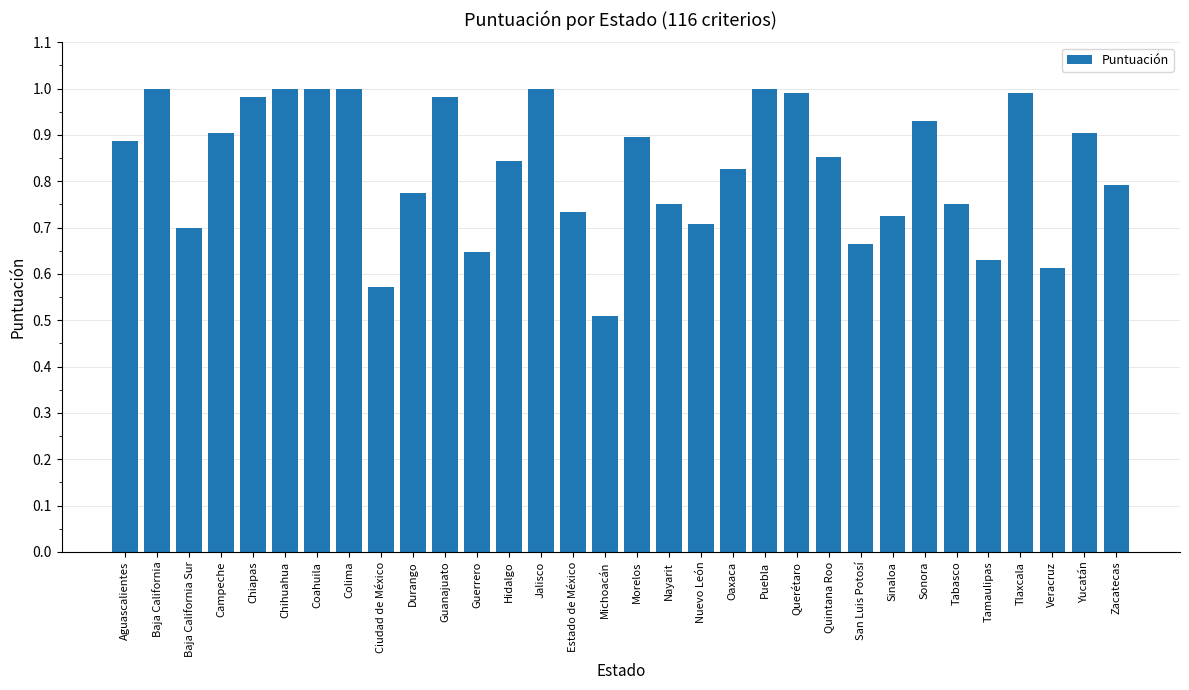

Are the bars grouped side by side (vs. stacked)?

No